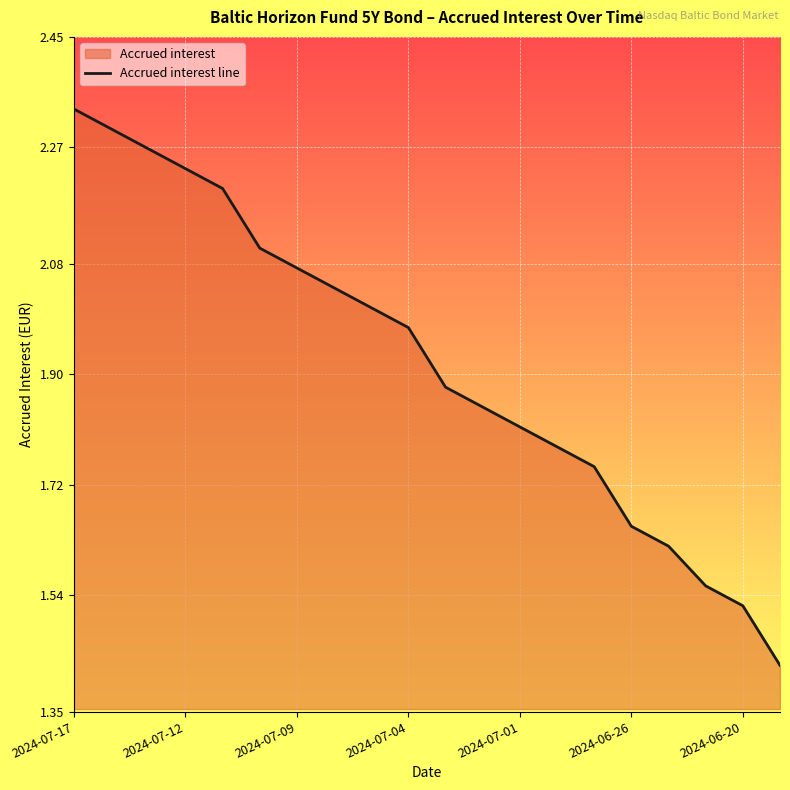

Is it true that the value at 2024-06-26 is 1.7?

True